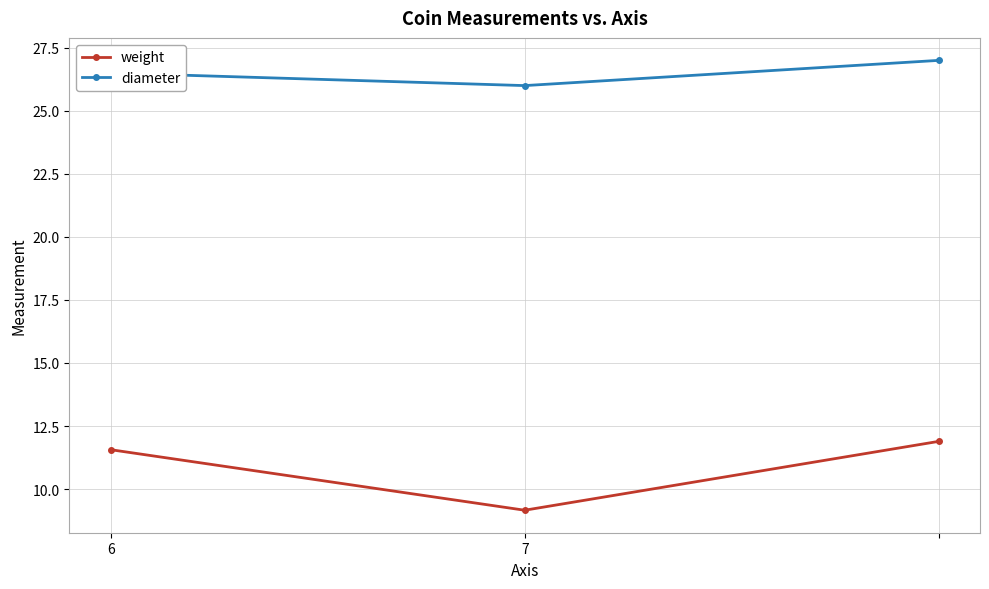

What is the value of the diameter point at the 1st from the left?

26.5